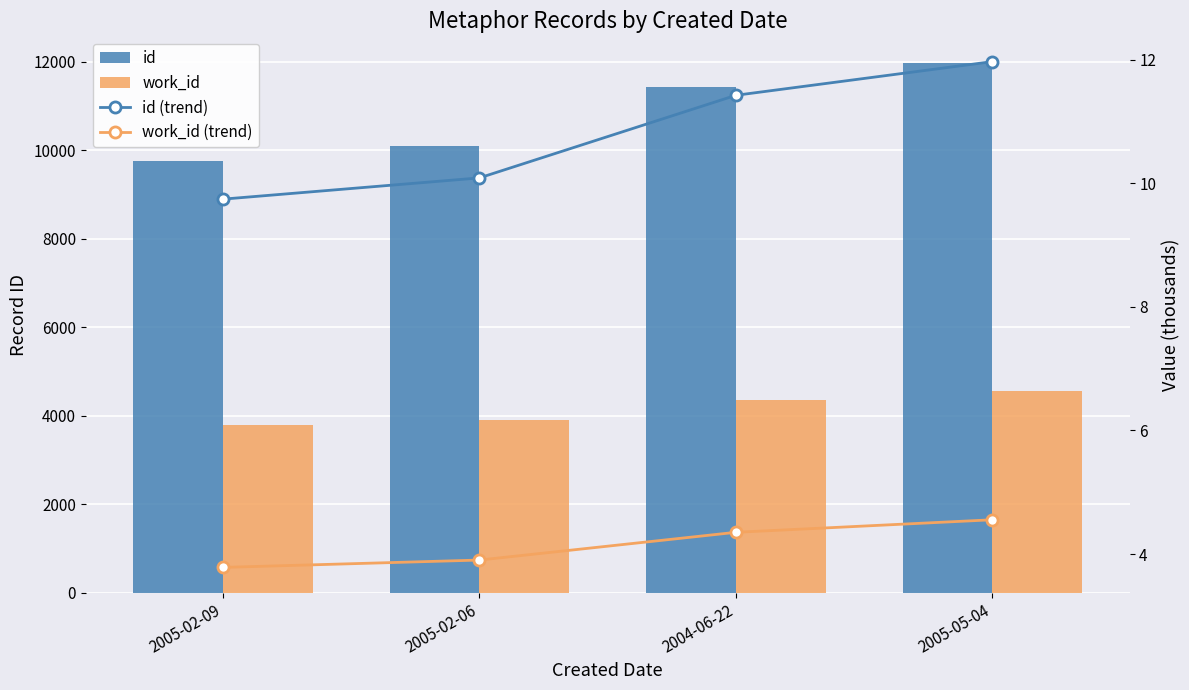

Which series has the largest total across all categories?

id